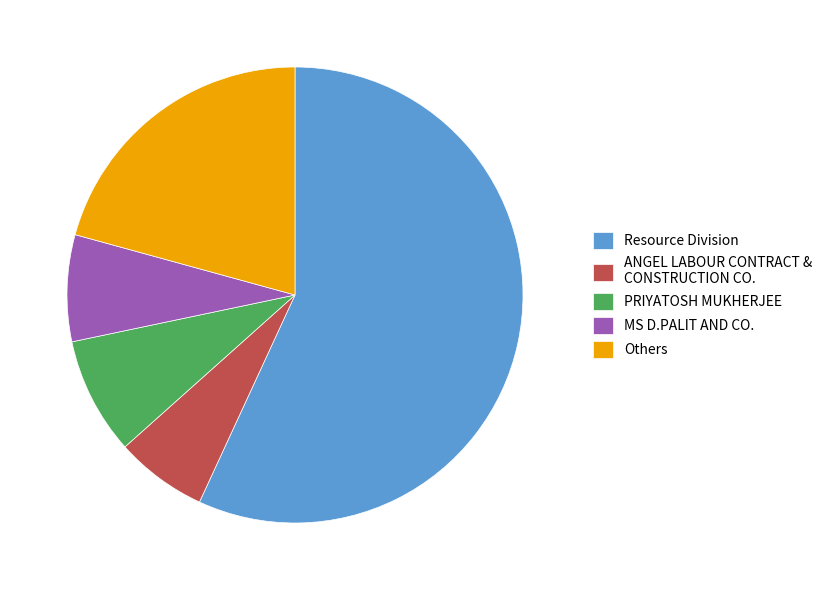

Which slice is the smallest?

ANGEL LABOUR CONTRACT & CONSTRUCTION CO.